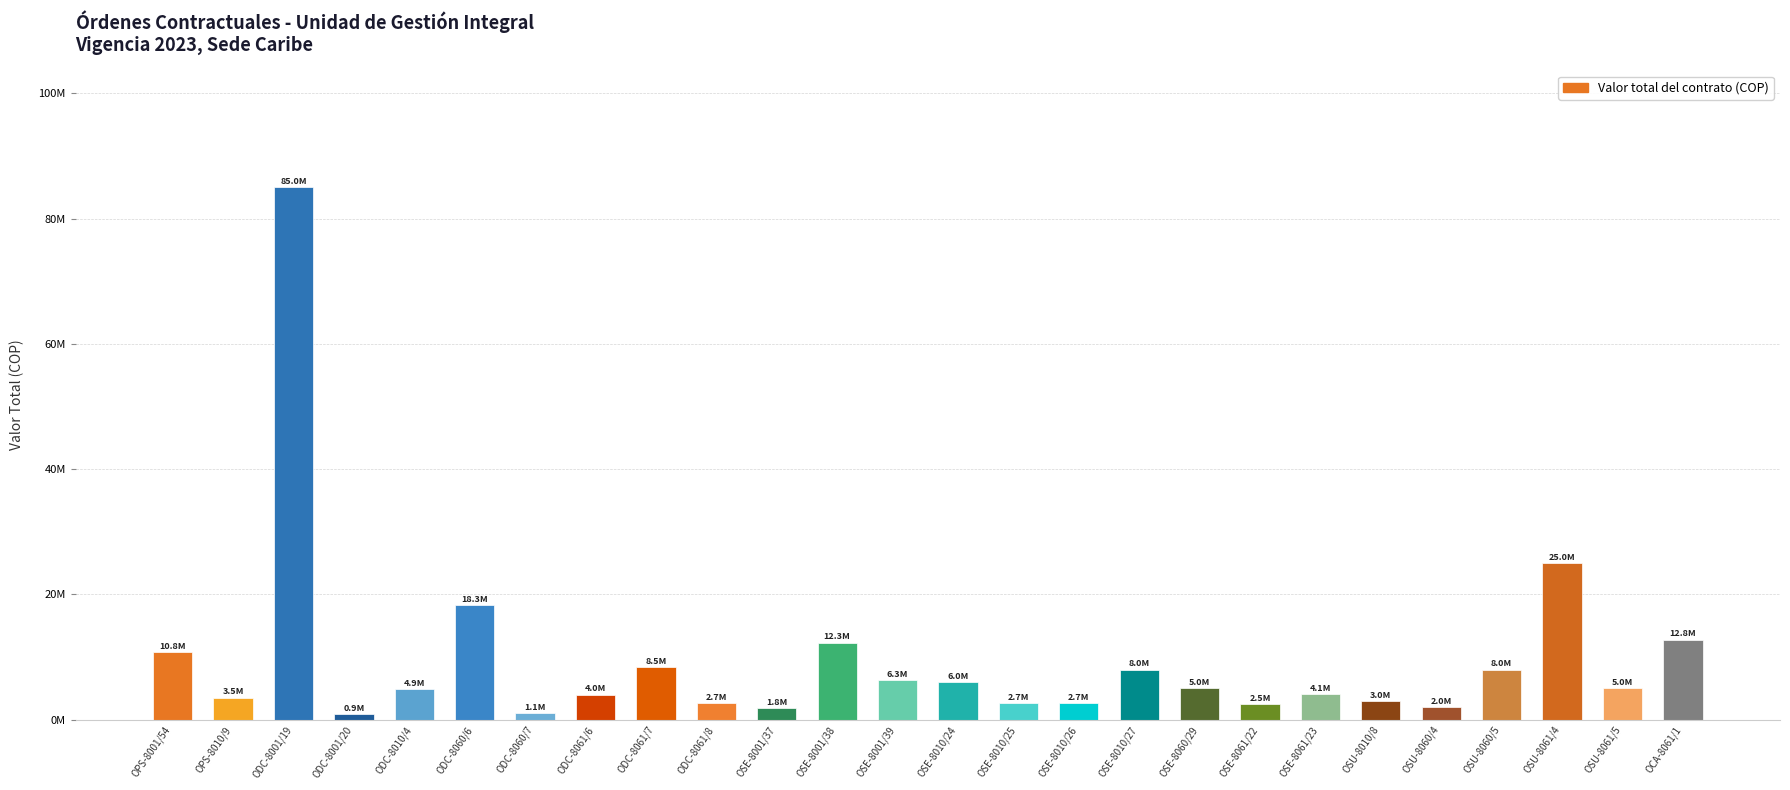

Rank the categories by value from lowest to highest.

ODC-8001/20, ODC-8060/7, OSE-8001/37, OSU-8060/4, OSE-8061/22, OSE-8010/25, OSE-8010/26, ODC-8061/8, OSU-8010/8, OPS-8010/9, ODC-8061/6, OSE-8061/23, ODC-8010/4, OSE-8060/29, OSU-8061/5, OSE-8010/24, OSE-8001/39, OSE-8010/27, OSU-8060/5, ODC-8061/7, OPS-8001/54, OSE-8001/38, OCA-8061/1, ODC-8060/6, OSU-8061/4, ODC-8001/19